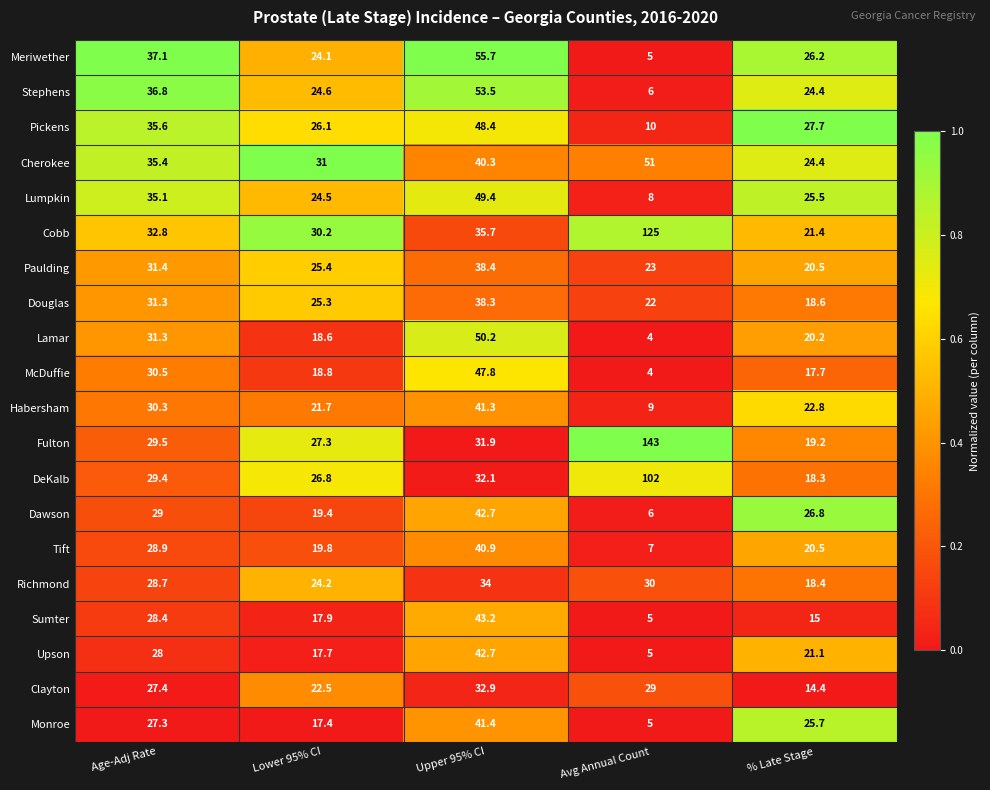

What is the average value of the Cherokee series?

36.4